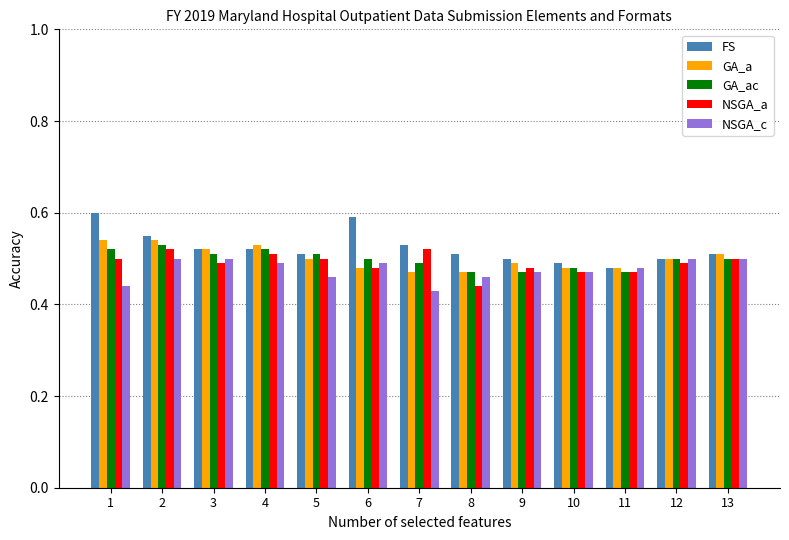

What is the total value across all series at 12?

2.5